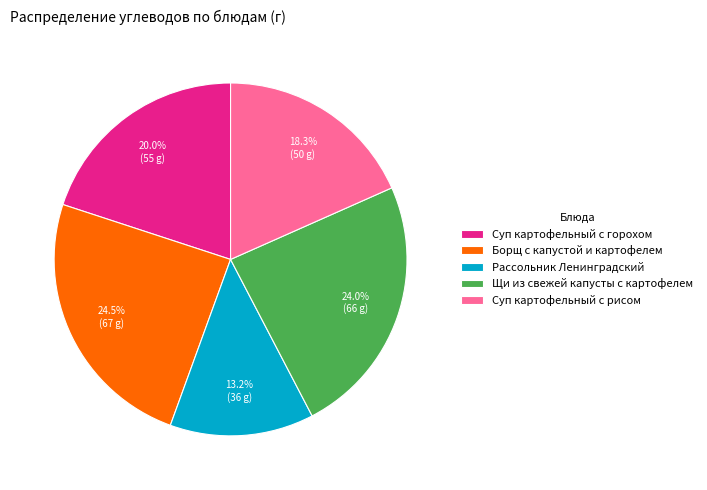

Approximately how many times larger is the value at Суп картофельный с рисом compared to Борщ с капустой и картофелем?

0.7